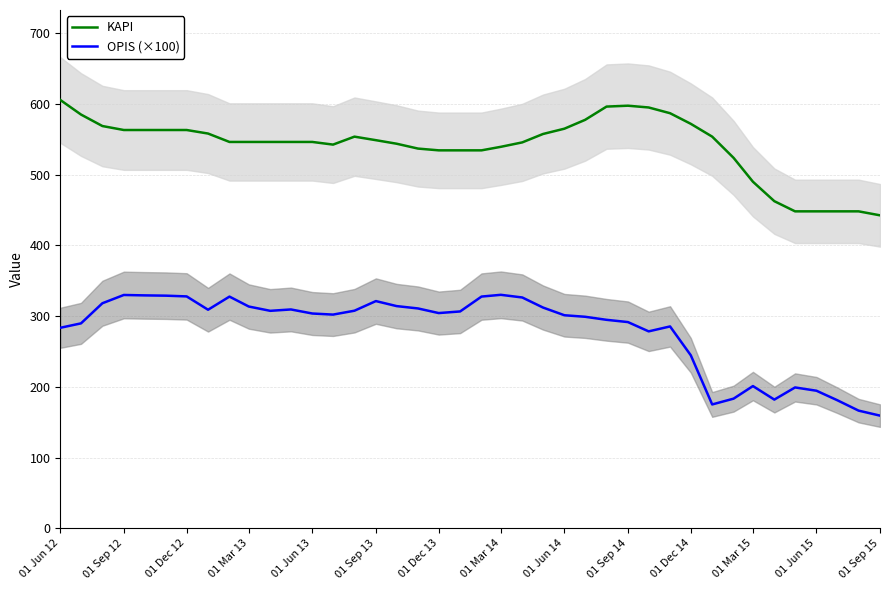

What is the lowest value of the KAPI series?

442.5